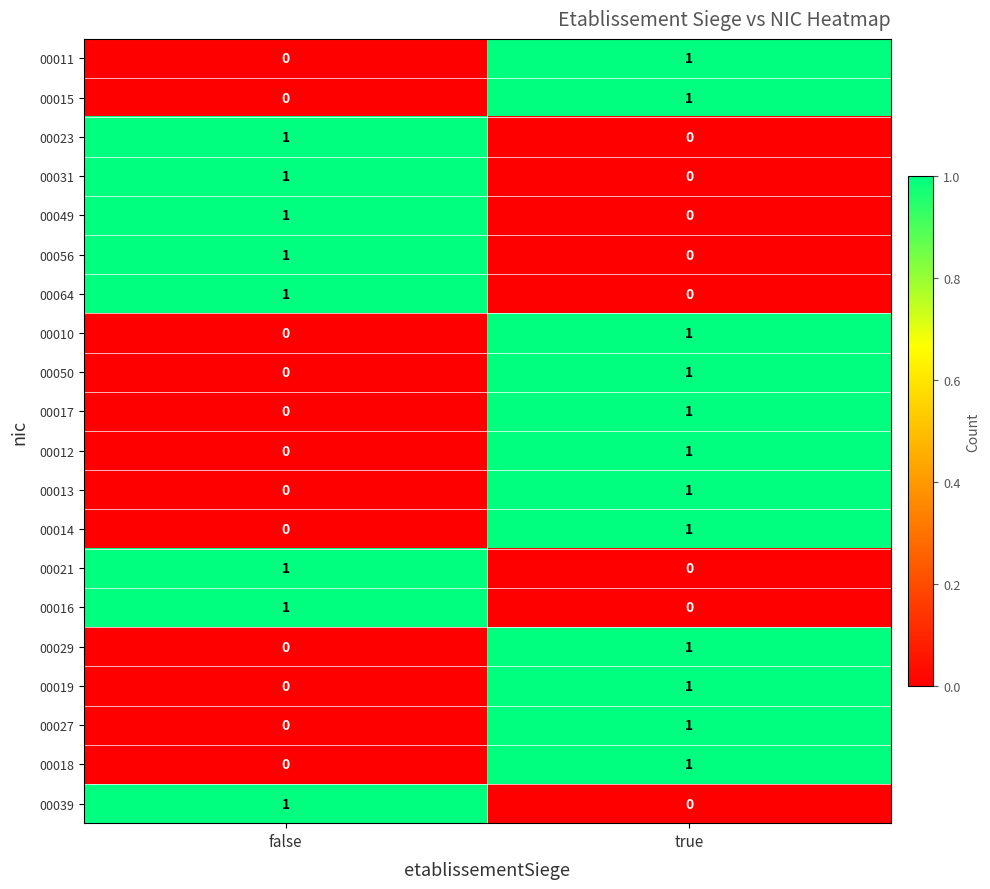

The 00031 series shows 0 at true. True or false?

True